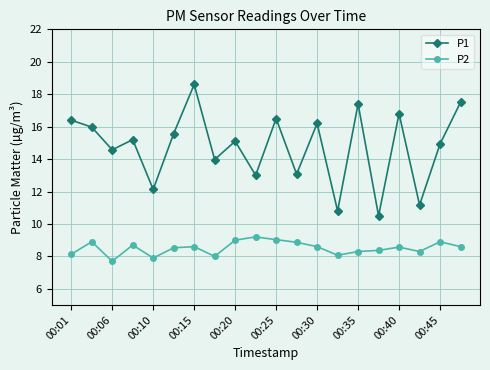

What is the value of the P2 point at the 4th from the left?

8.7